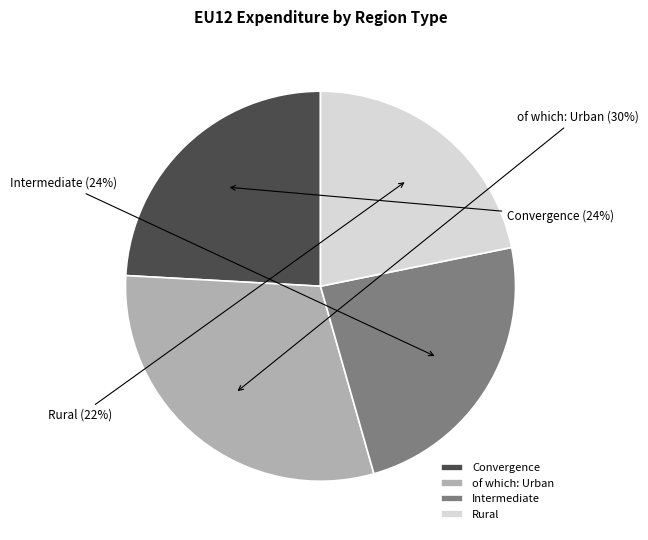

How many slices are in this pie chart?

4